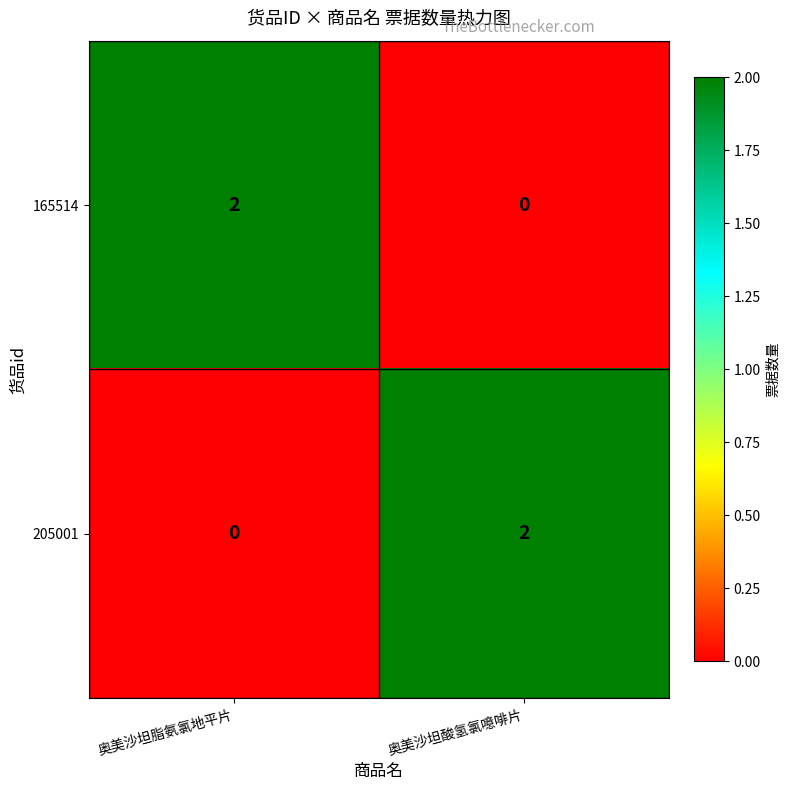

Is it true that 165514 equals 1 at 奥美沙坦酸氢氯噫啡片?

False